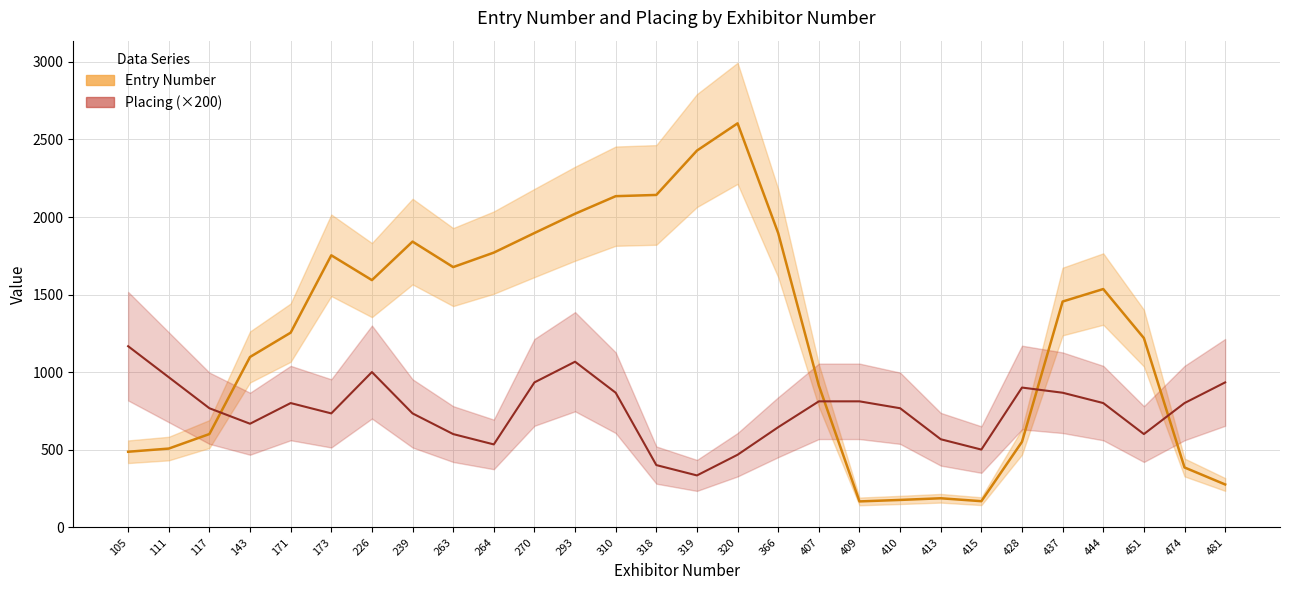

Reading right to left, what are all the values shown in this chart?

Entry Number: 481=275.0	474=384.7	451=1219.0	444=1535.3	437=1454.8	428=550.2	415=167.2	413=186.0	410=175.3	409=165.7	407=913.0	366=1895.8	320=2604.0	319=2428.3	318=2142.3	310=2134.3	293=2021.0	270=1896.7	264=1770.3	263=1677.0	239=1841.3	226=1593.0	173=1753.0	171=1254.0	143=1097.2	117=600.2	111=506.5	105=486.0
Placing (×200): 481=933.3	474=800.0	451=600.0	444=800.0	437=866.7	428=900.0	415=500.0	413=566.7	410=766.7	409=811.1	407=811.1	366=644.4	320=466.7	319=333.3	318=400.0	310=866.7	293=1066.7	270=933.3	264=533.3	263=600.0	239=733.3	226=1000.0	173=733.3	171=800.0	143=666.7	117=766.7	111=966.7	105=1166.7